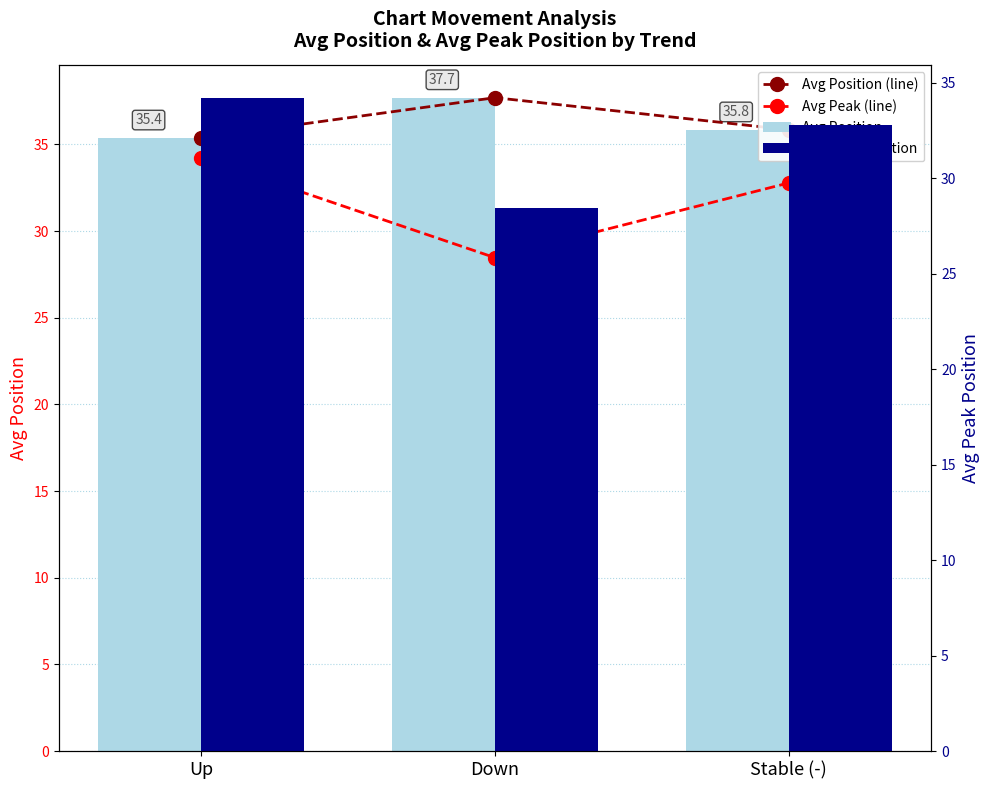

Which series changed the most between Up and Stable (-)?

Avg Peak (line)